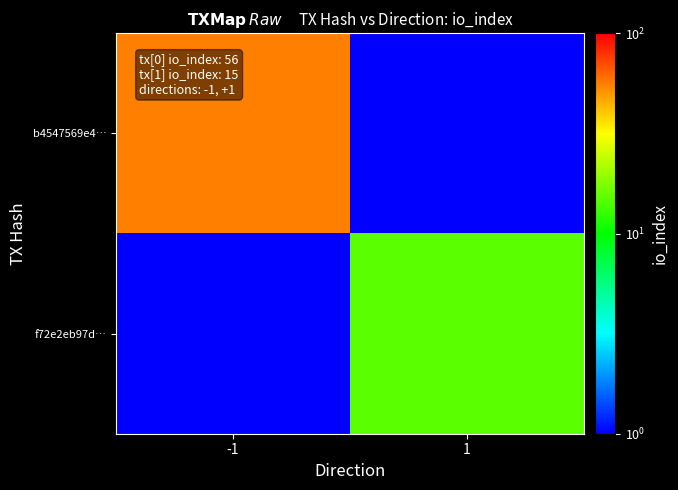

Which series has the widest spread of values?

b4547569e4…